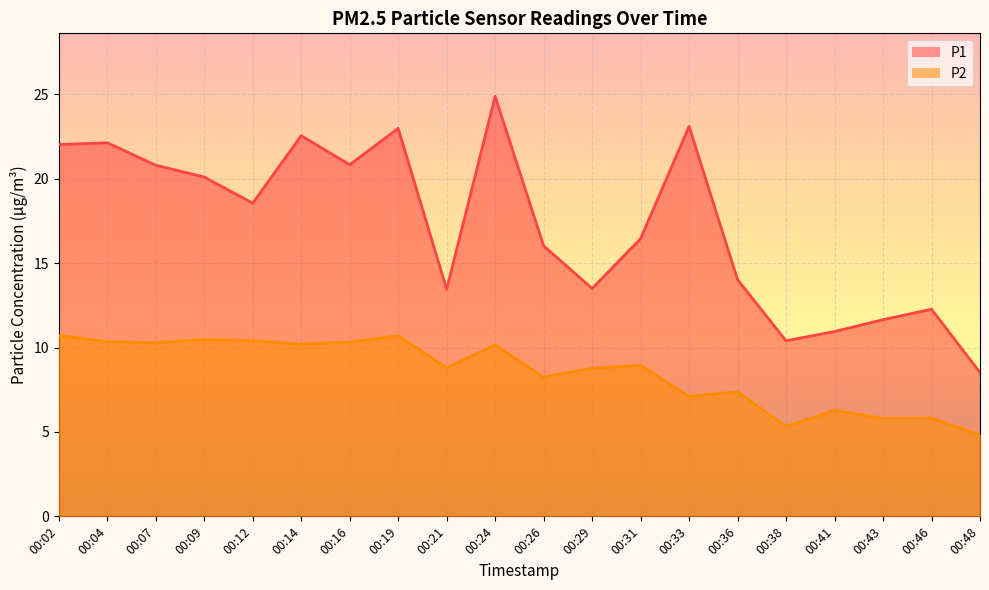

What is the average value of the P1 series?

17.3